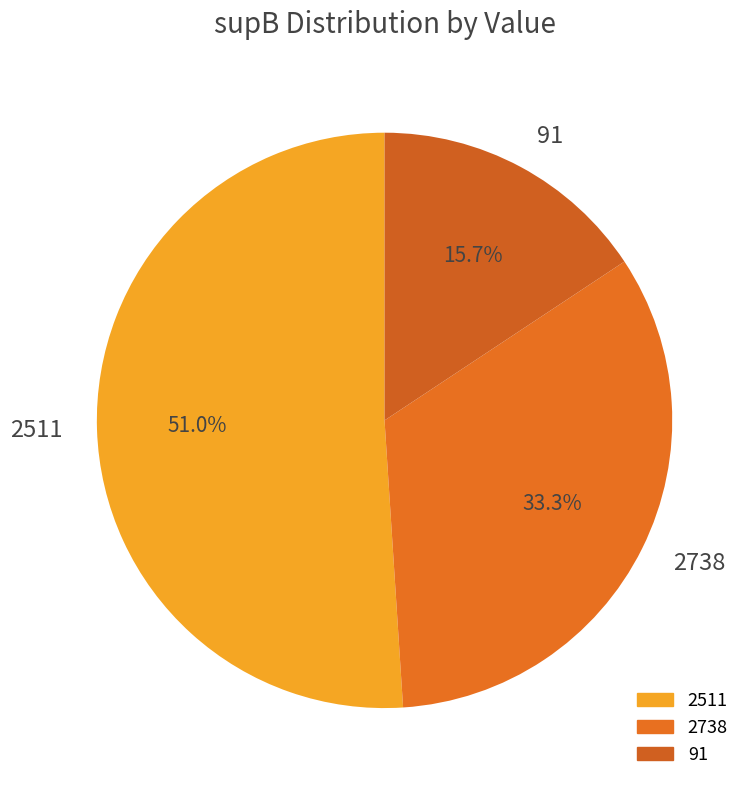

Does 2511 represent more than half of the total?

Yes